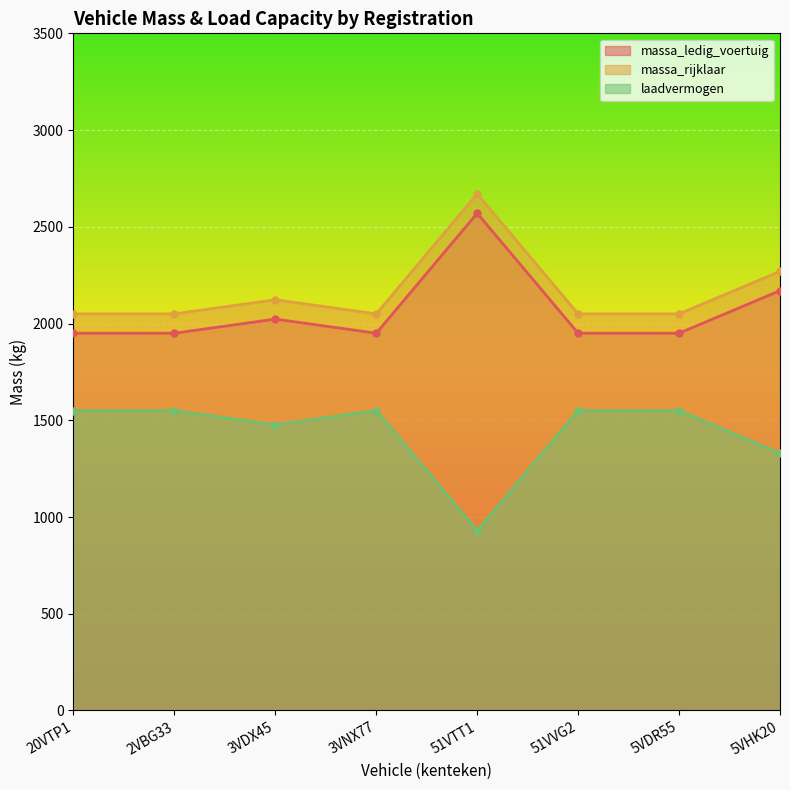

Reading right to left, what are all the values shown in this chart?

massa_ledig_voertuig: 5VHK20=2170	5VDR55=1950	51VVG2=1950	51VTT1=2570	3VNX77=1950	3VDX45=2023	2VBG33=1950	20VTP1=1950
massa_rijklaar: 5VHK20=2270	5VDR55=2050	51VVG2=2050	51VTT1=2670	3VNX77=2050	3VDX45=2123	2VBG33=2050	20VTP1=2050
laadvermogen: 5VHK20=1330	5VDR55=1550	51VVG2=1550	51VTT1=930	3VNX77=1550	3VDX45=1477	2VBG33=1550	20VTP1=1550